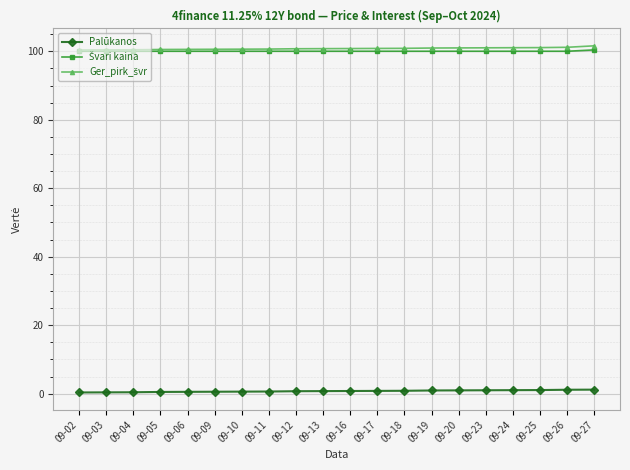

What is the maximum value shown in the chart?

101.6